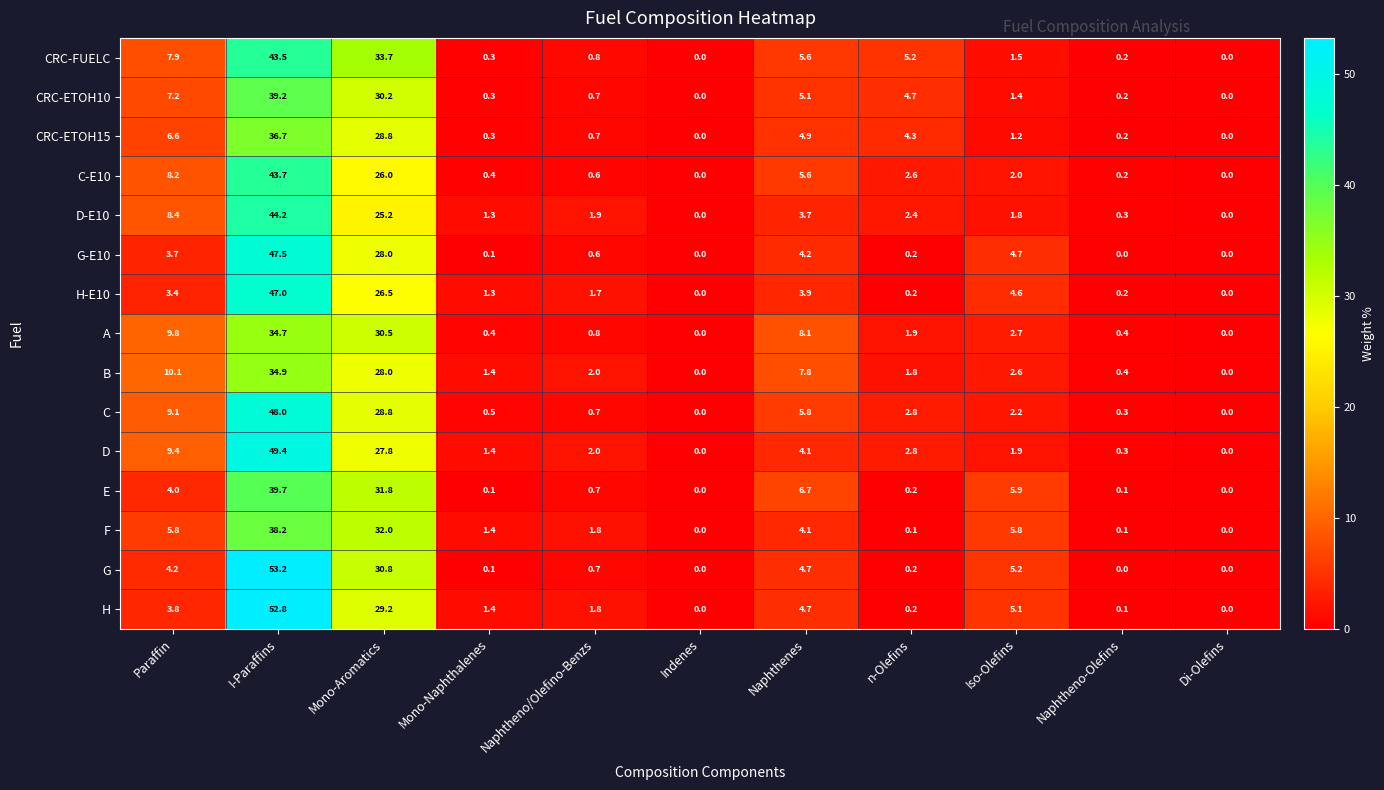

At which label does C reach its peak?

I-Paraffins